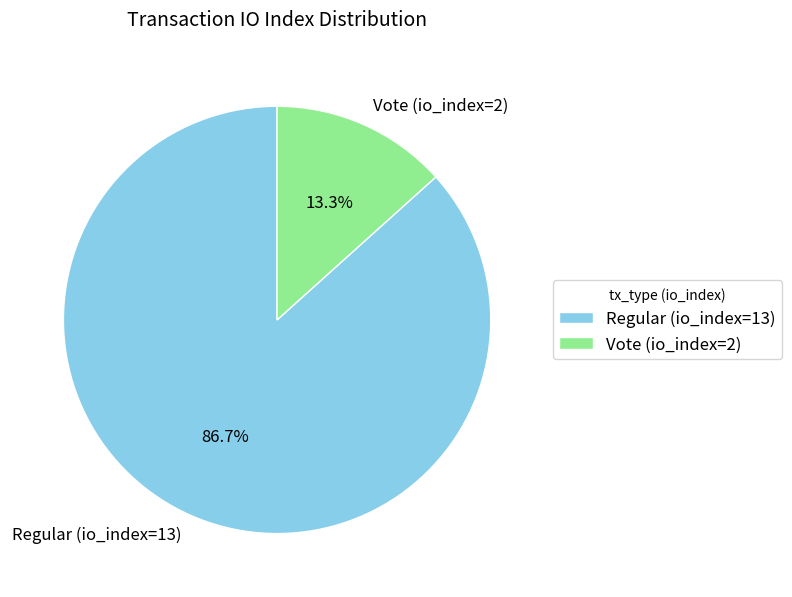

To the nearest percent, what percentage of the pie is Vote (io_index=2)?

13%